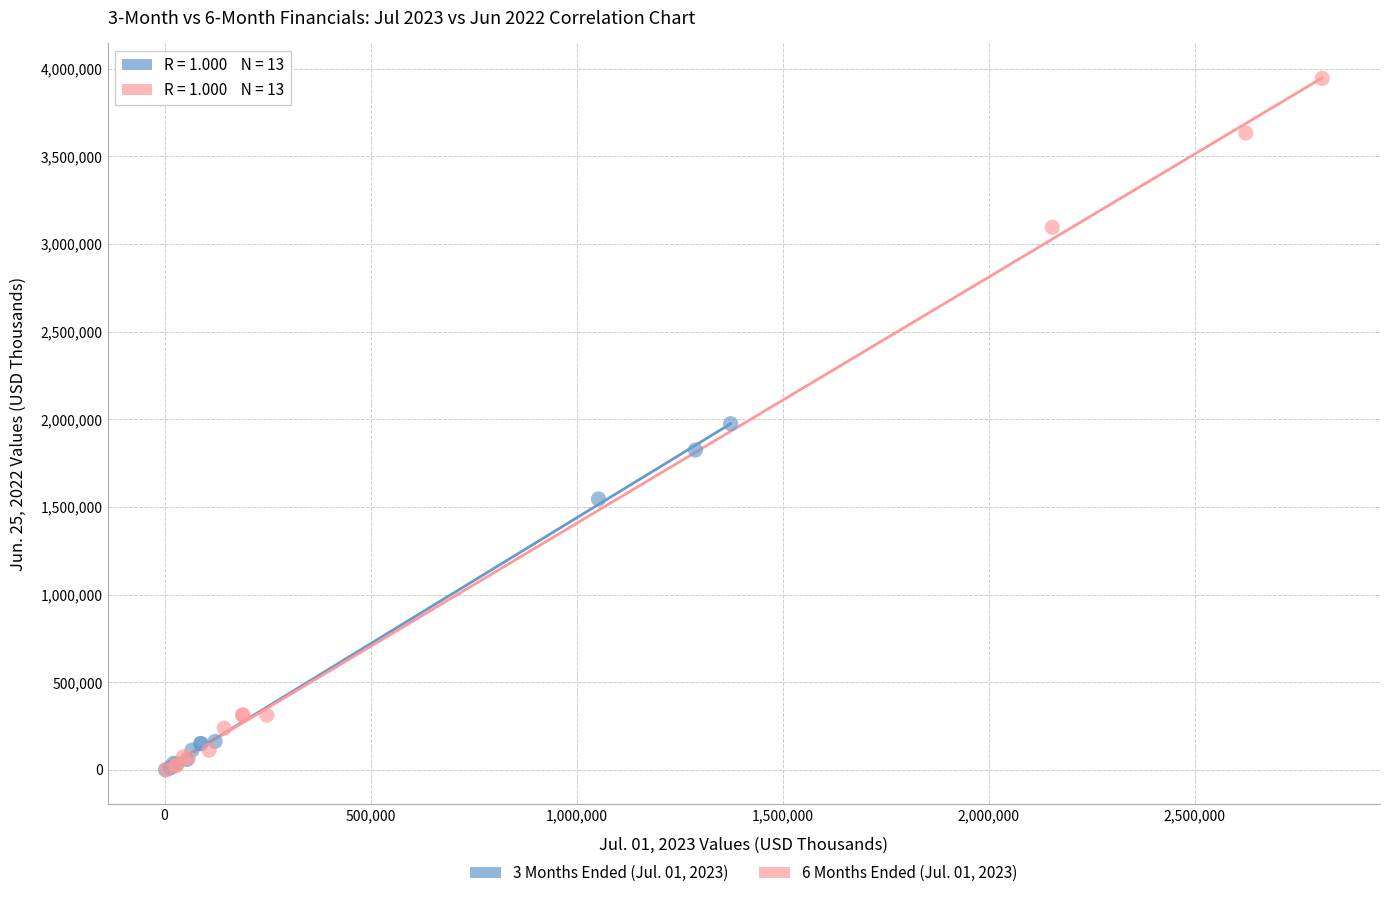

Which series has the largest Y range (max minus min)?

6 Months Ended (Jul. 01, 2023)